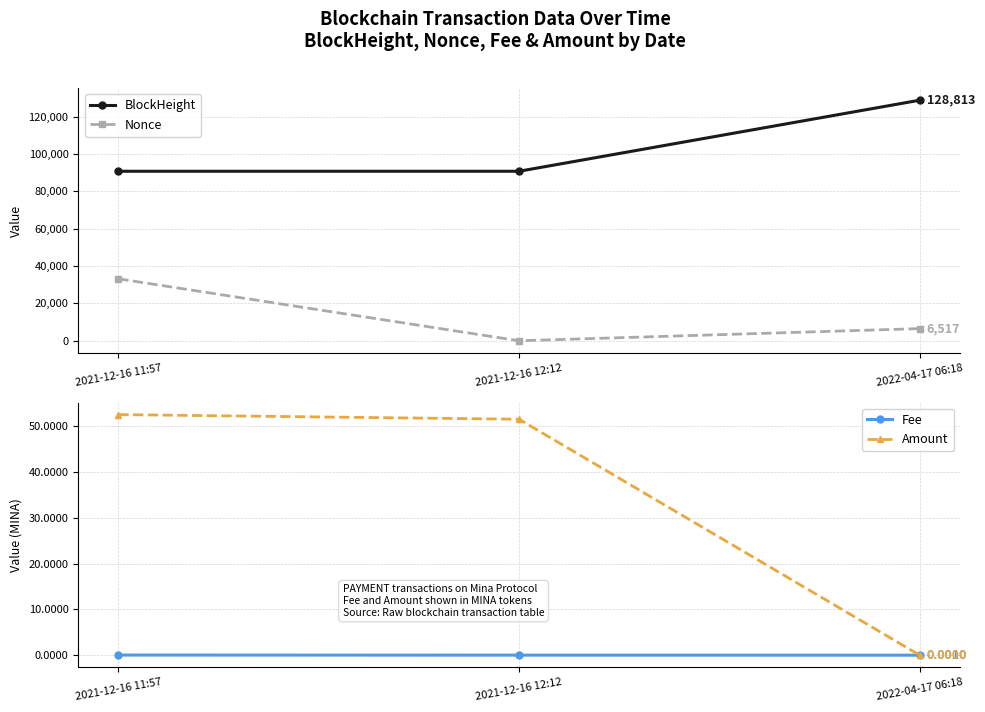

What is the difference between the maximum and second lowest values in the Amount series?

1.0